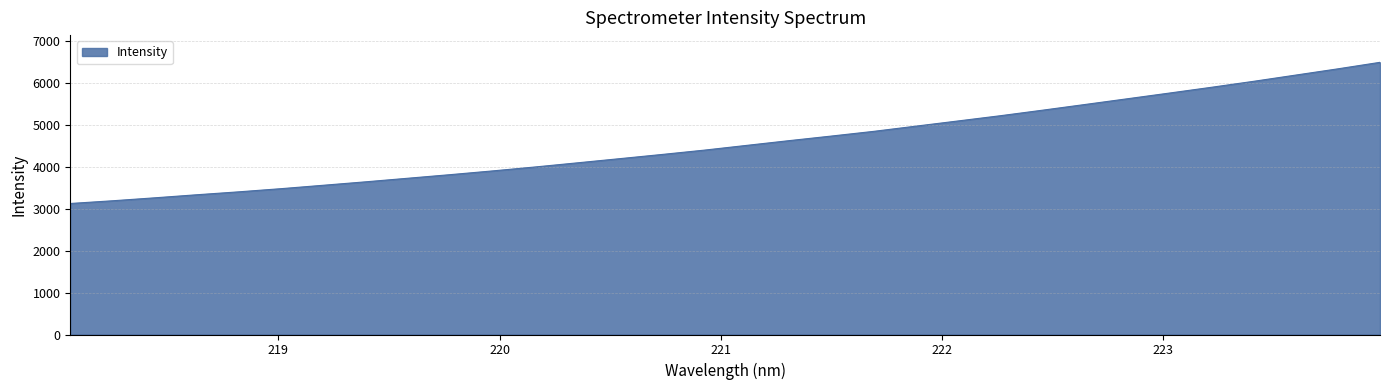

How many distinct data groups are displayed?

1